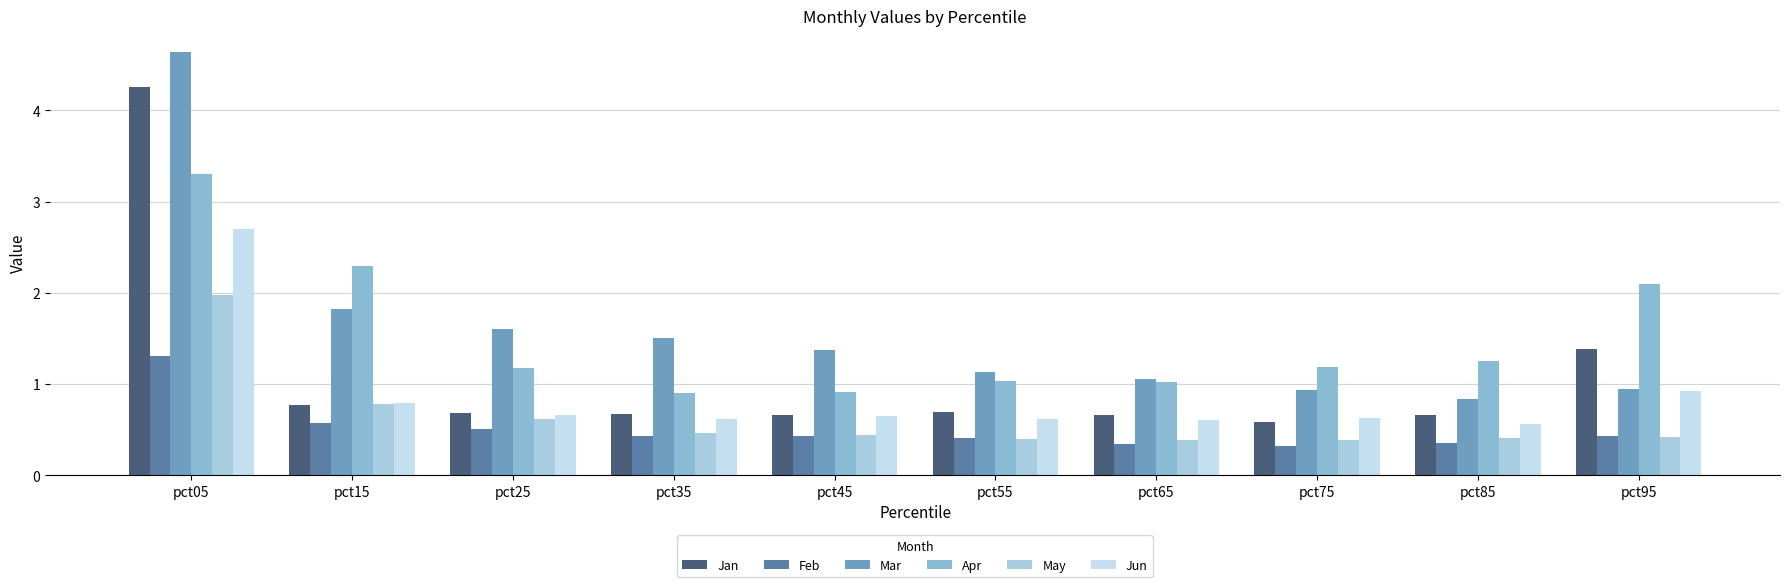

What is the value of the Mar bar at the 8th from the left?

0.9